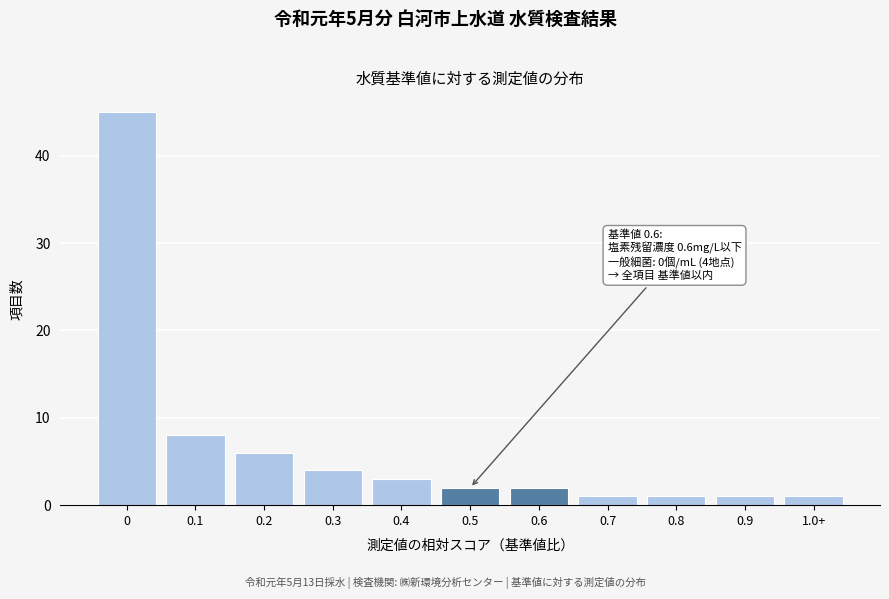

Reading left to right, extract all data points from this chart.

0=45	0.1=8	0.2=6	0.3=4	0.4=3	0.5=2	0.6=2	0.7=1	0.8=1	0.9=1	1.0+=1